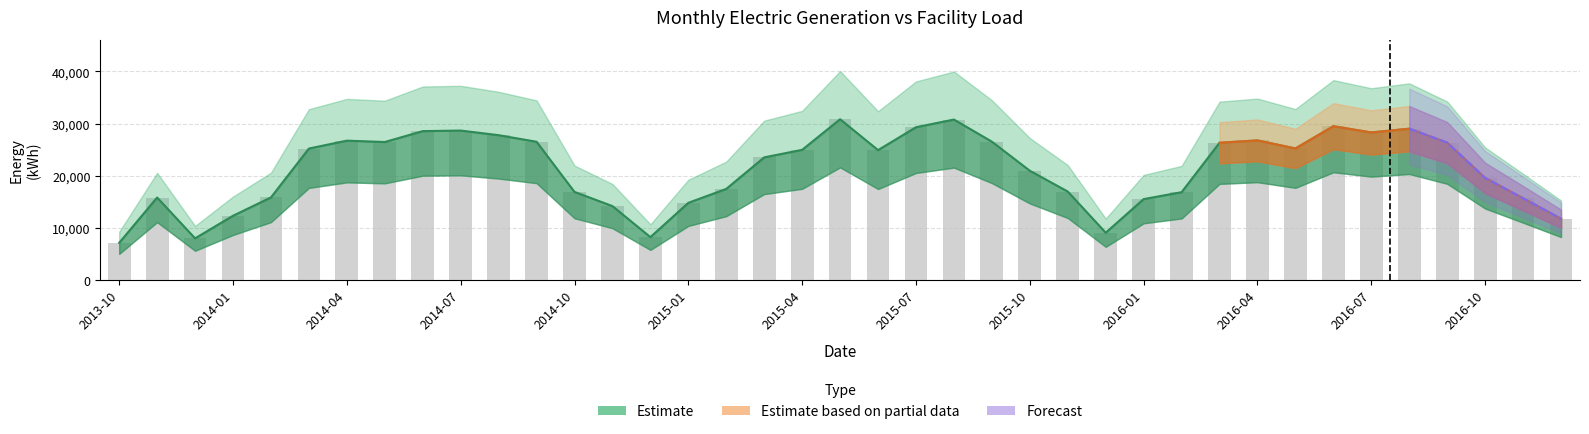

What is the label of the 31st bar from the right?

2014-06